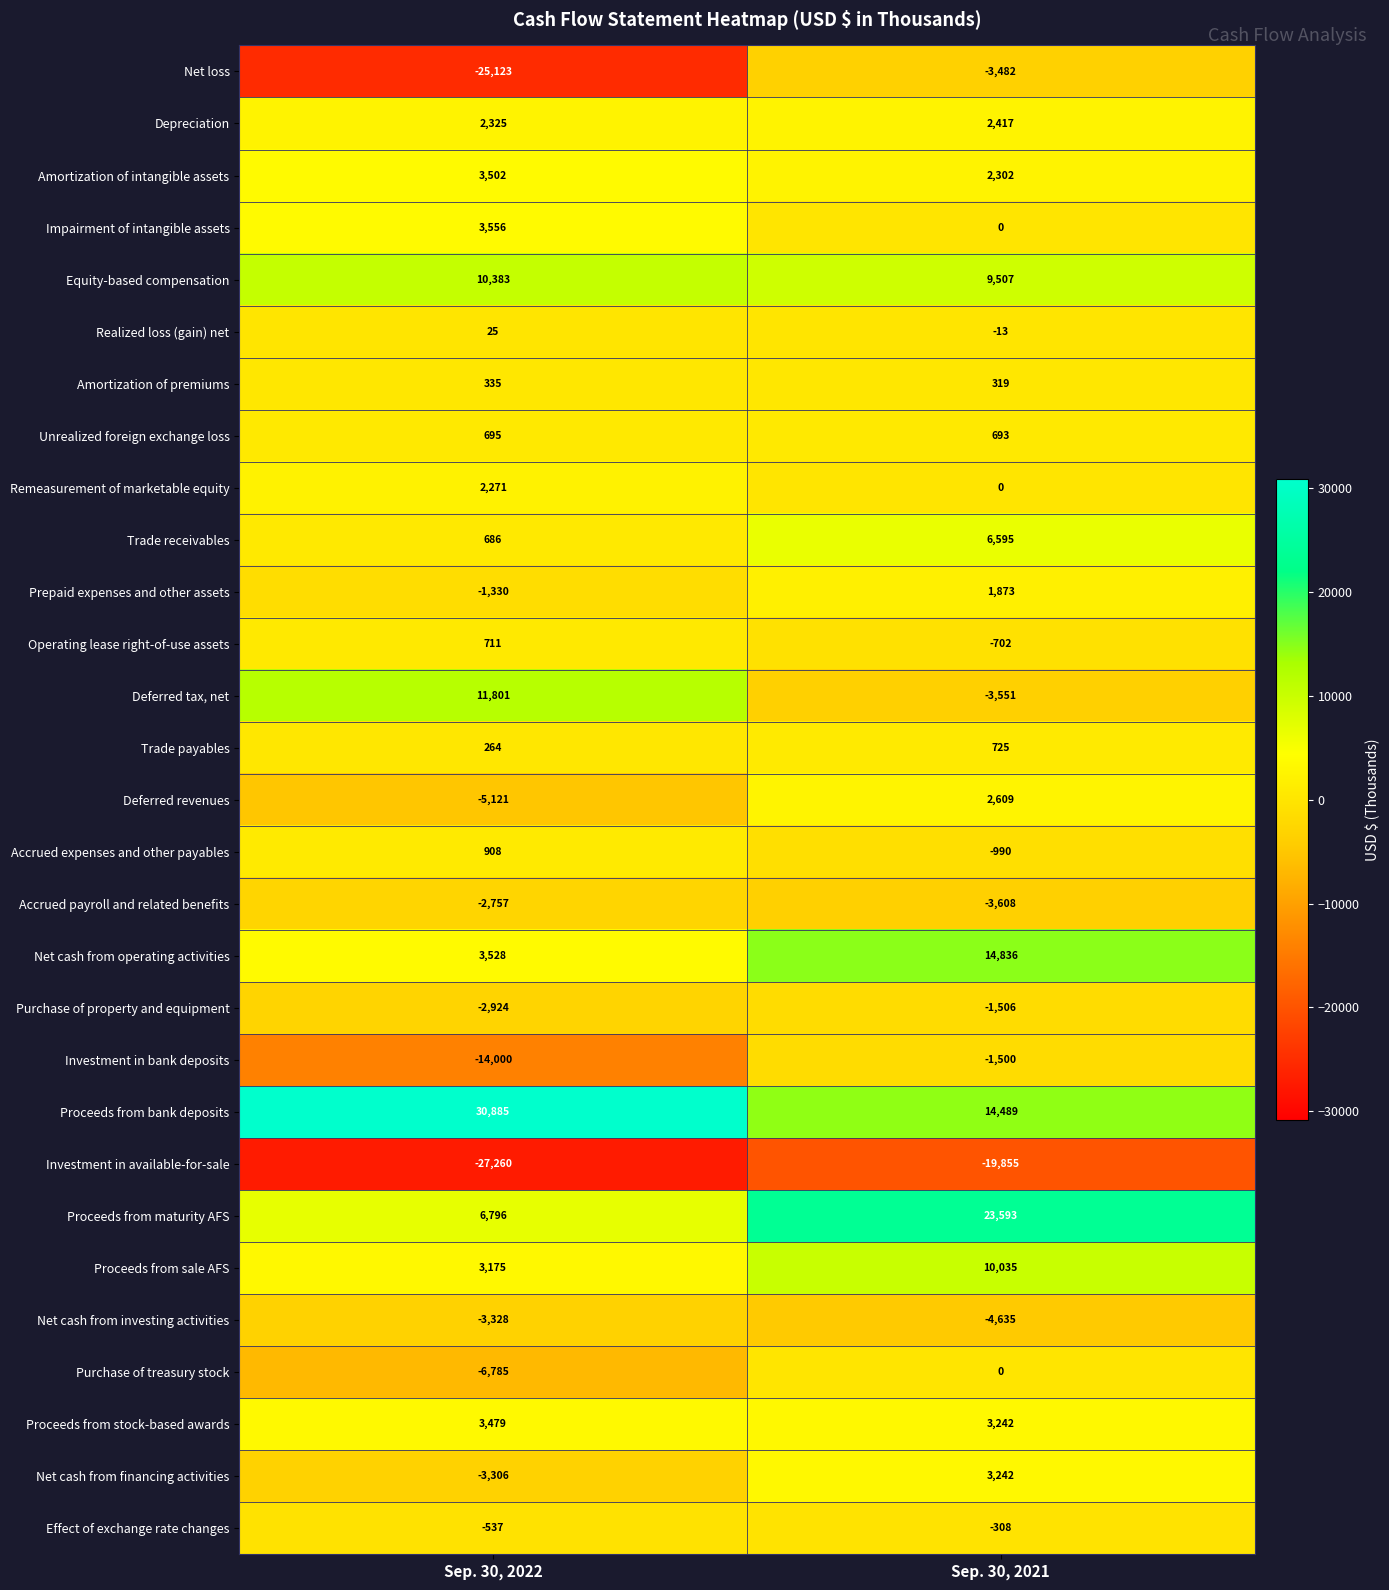

The value of Depreciation at Sep. 30, 2021 is 2417. True or false?

True